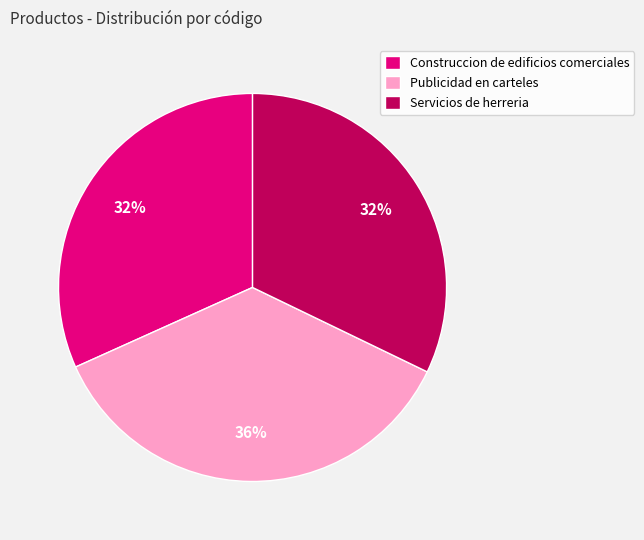

Is the sum of Servicios de herreria and Publicidad en carteles greater than half?

Yes